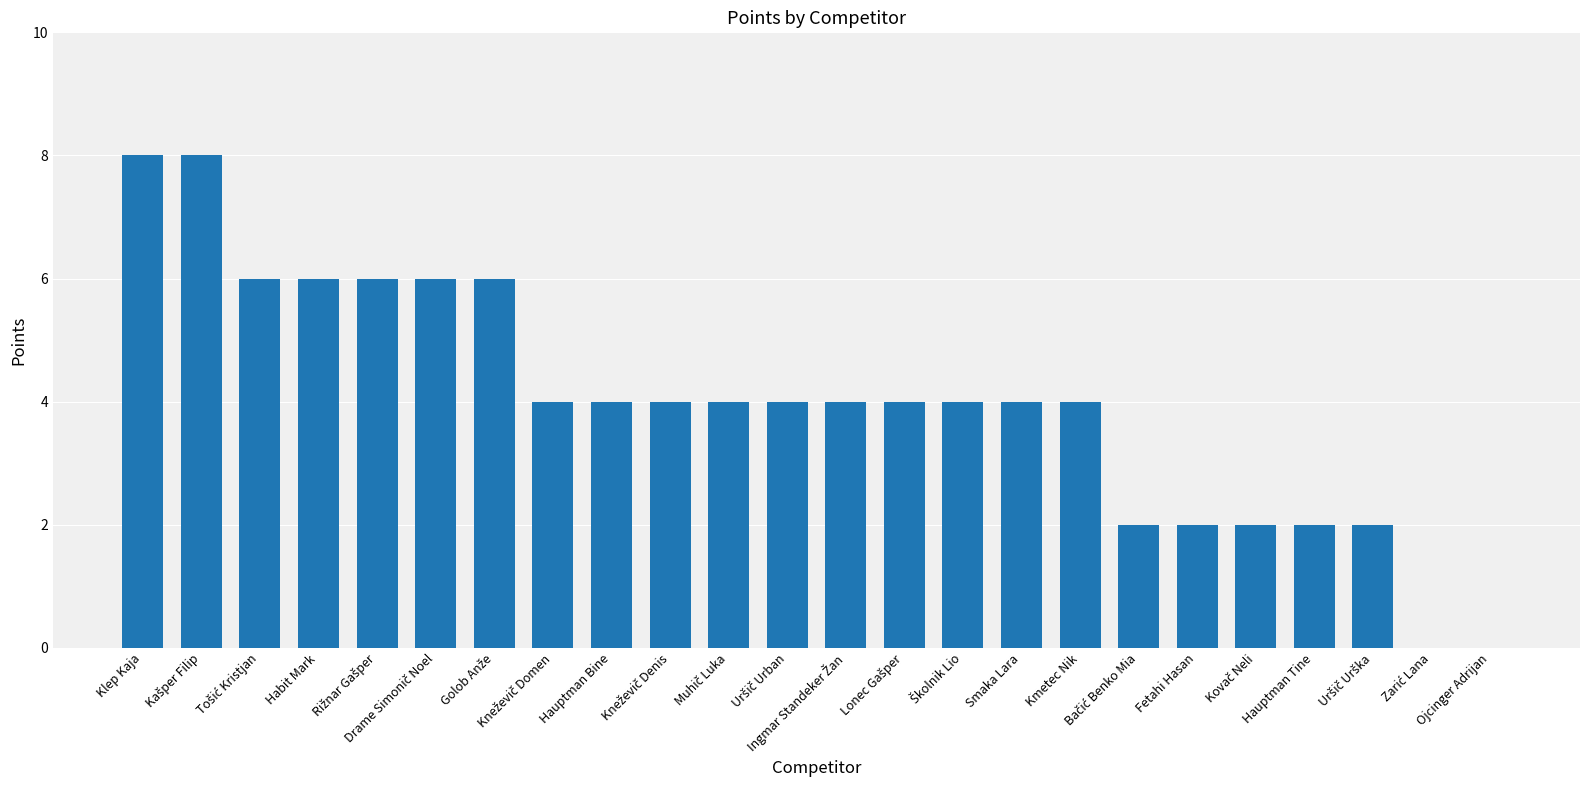

What is the sum of all values?

96